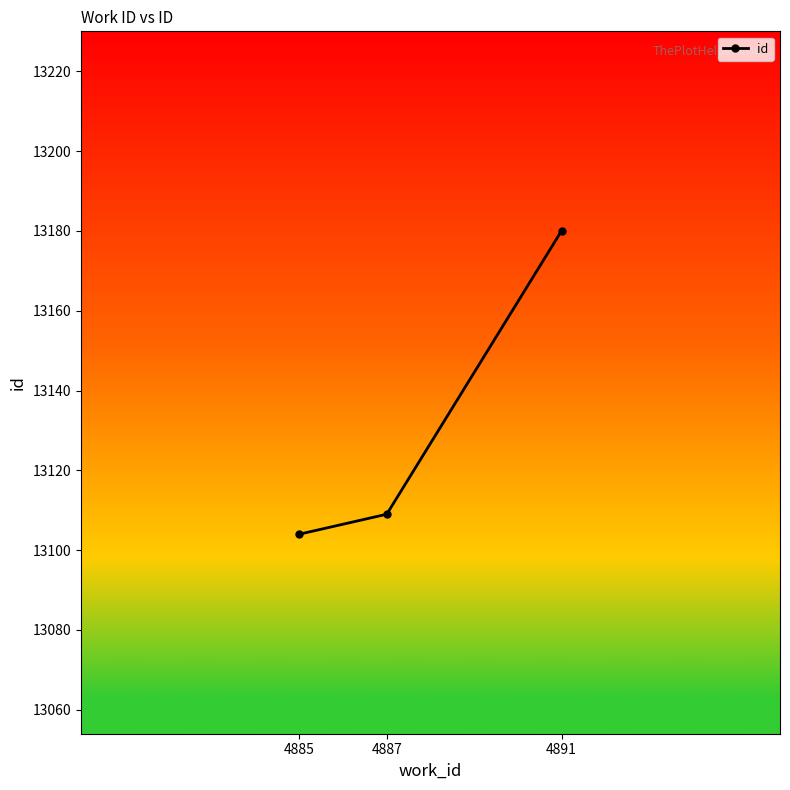

What is the sum of all values?

39393